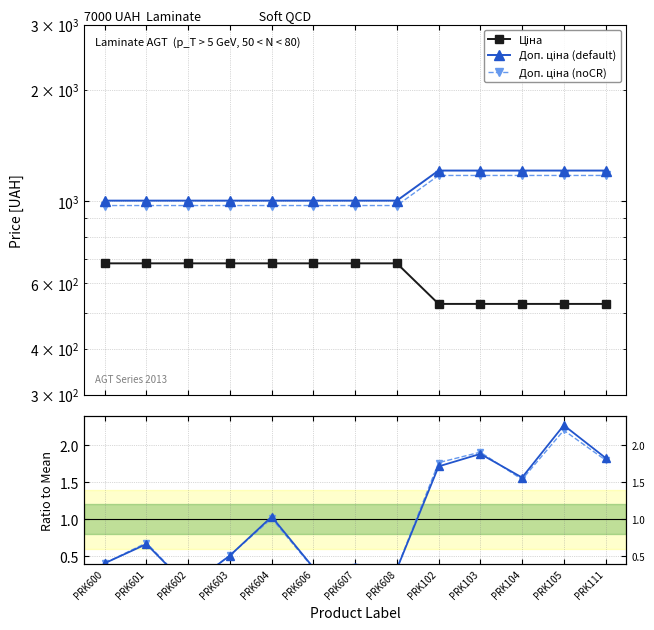

What is the approximate value of Доп. ціна (default) at PRK606?

1004.1